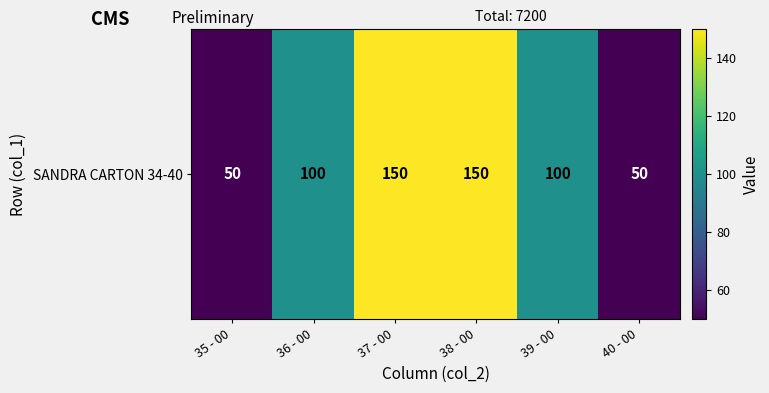

What is the ratio of the value at 35 - 00 to the value at 37 - 00?

0.3